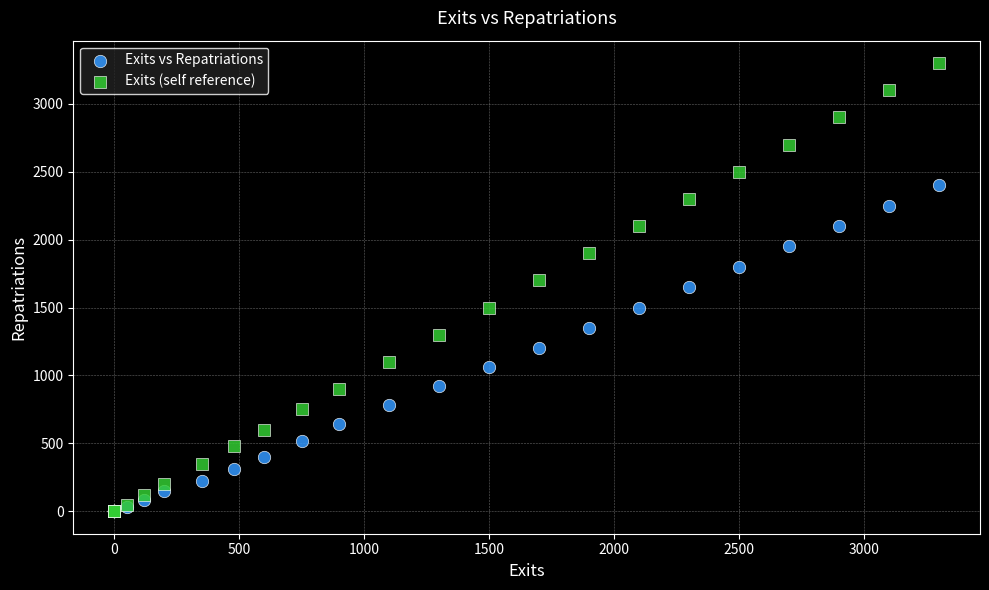

Which series has the widest spread of Y values?

Exits (self reference)